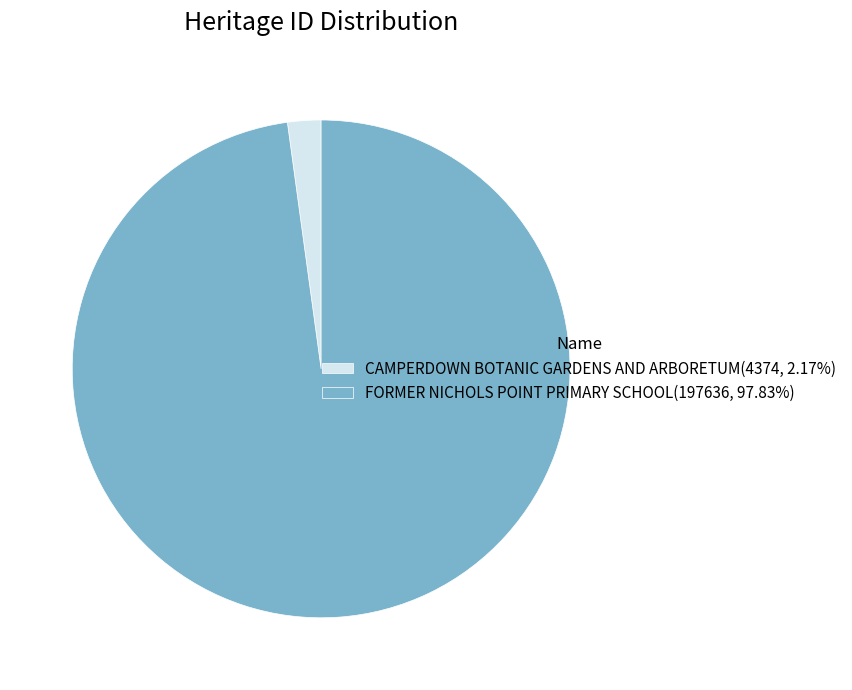

Is the sum of CAMPERDOWN BOTANIC GARDENS AND ARBORETUM(4374, 2.17%) and FORMER NICHOLS POINT PRIMARY SCHOOL(197636, 97.83%) greater than half?

Yes